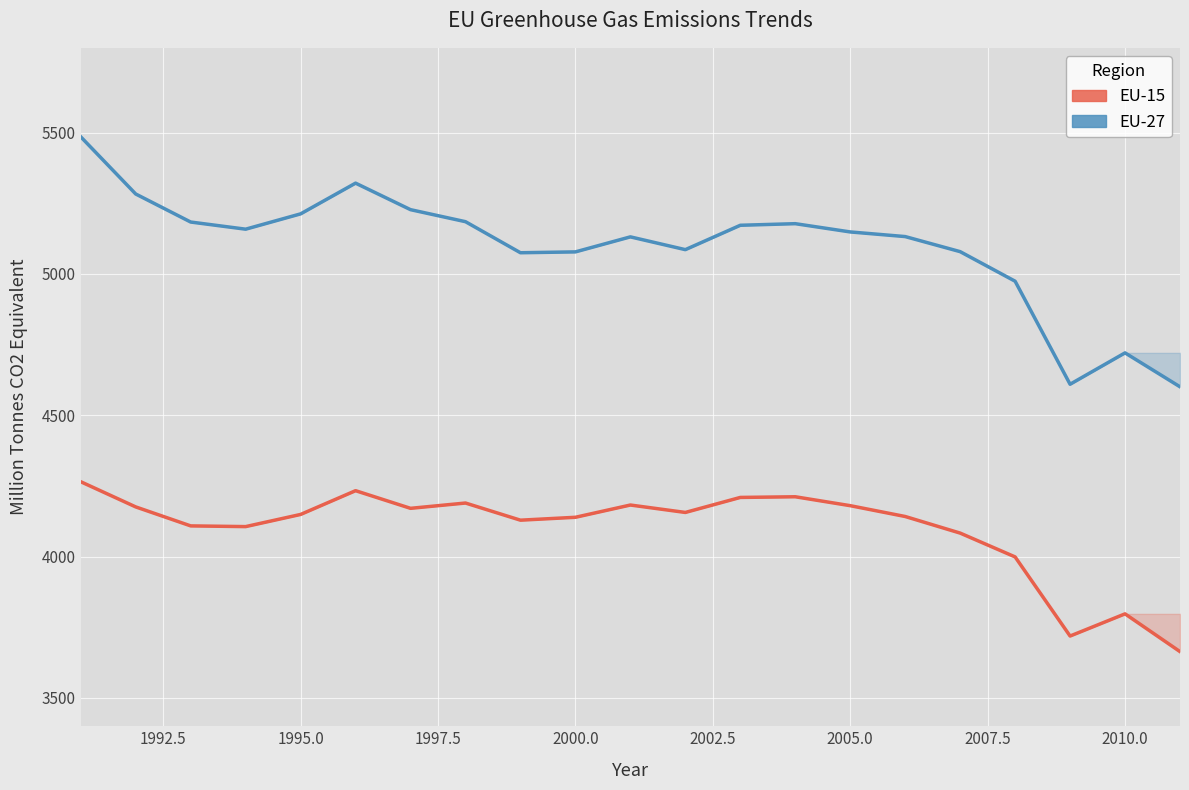

True or false: EU-15 has a value of 1503.7 at 1997.5.

False